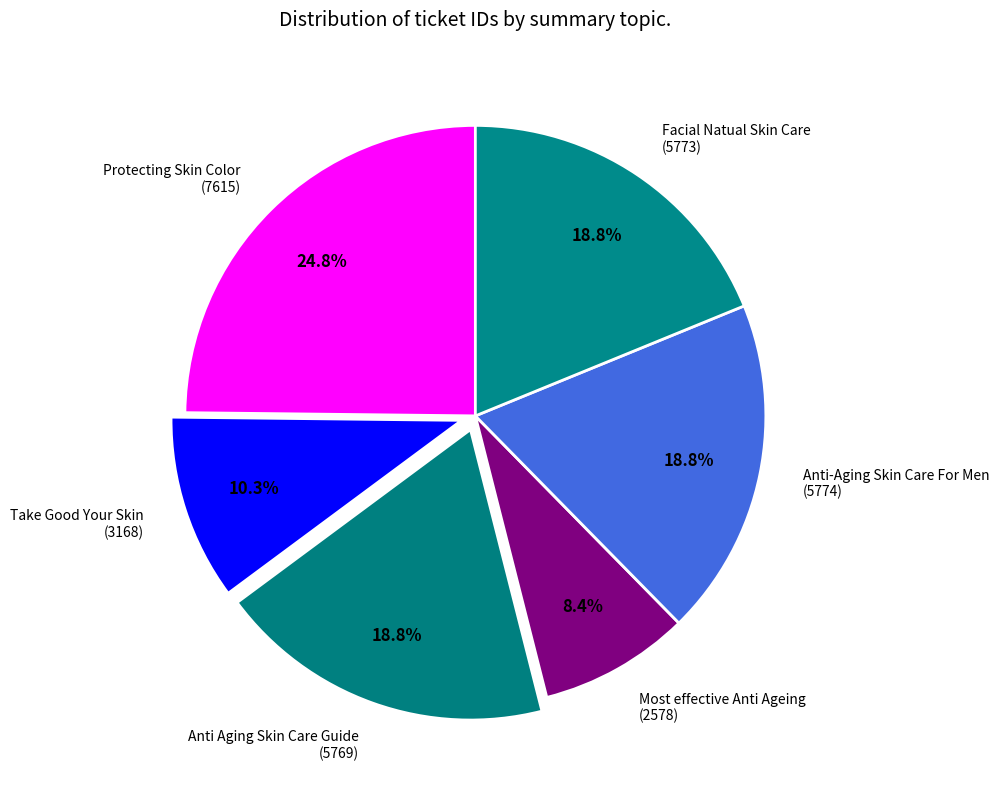

What percentage is NOT represented by Facial Natual Skin Care (5773)?

81.2%